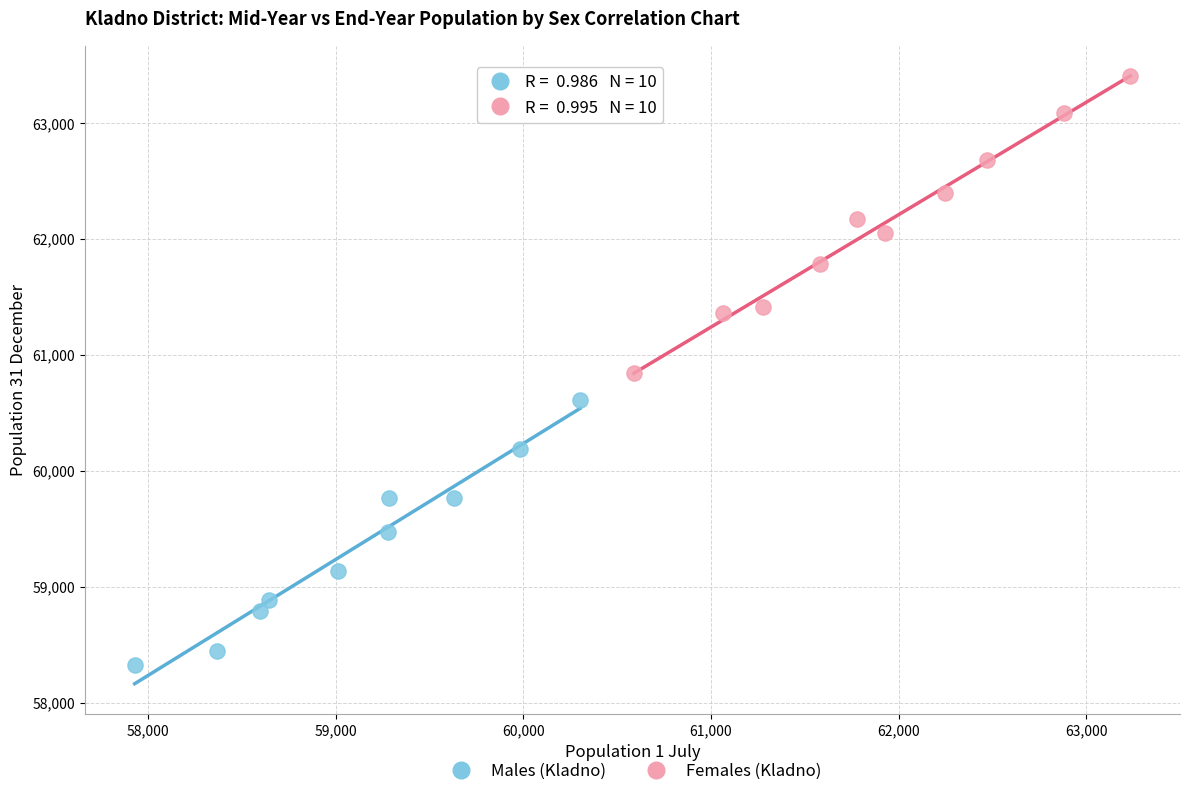

Which series reaches the maximum Y coordinate?

Females (Kladno)